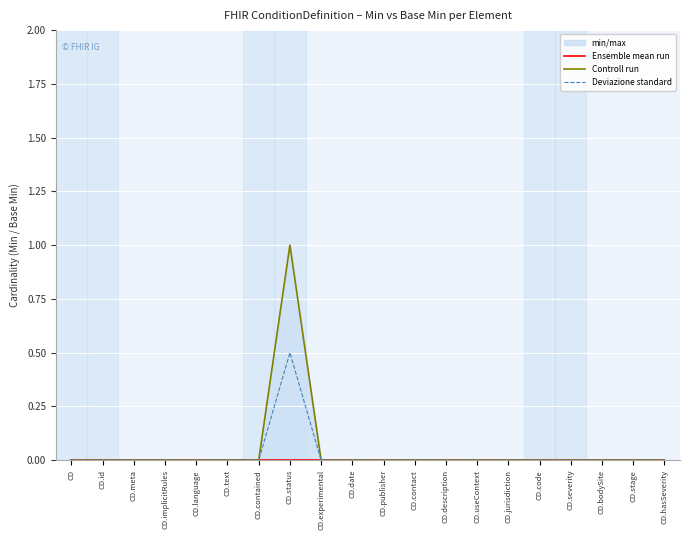

Which series has the largest total across all categories?

Controll run